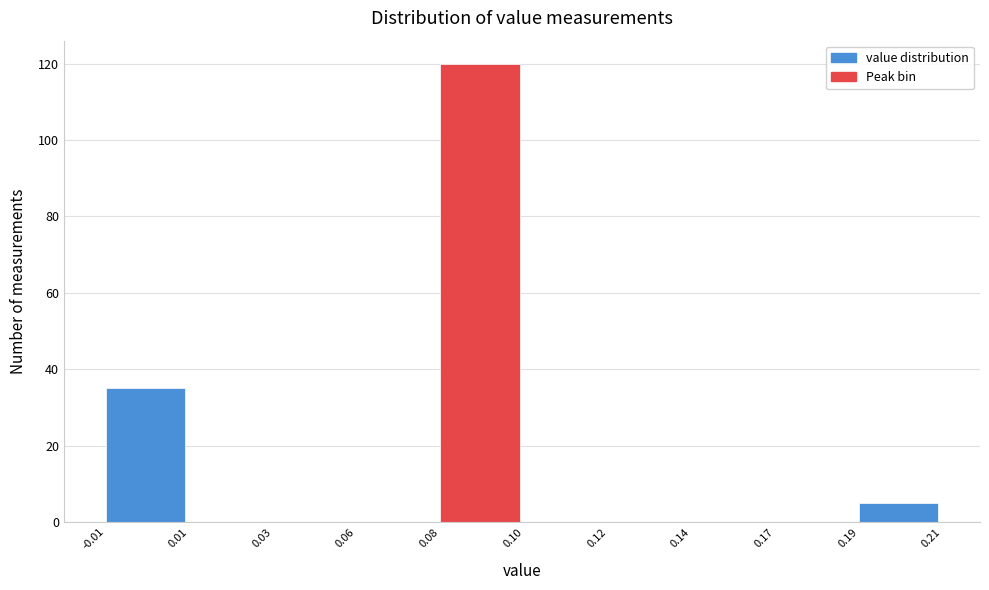

Reading left to right, extract all data points from this chart.

-0.01=35	0.01=0	0.03=0	0.06=0	0.08=120	0.10=0	0.12=0	0.14=0	0.17=0	0.19=5